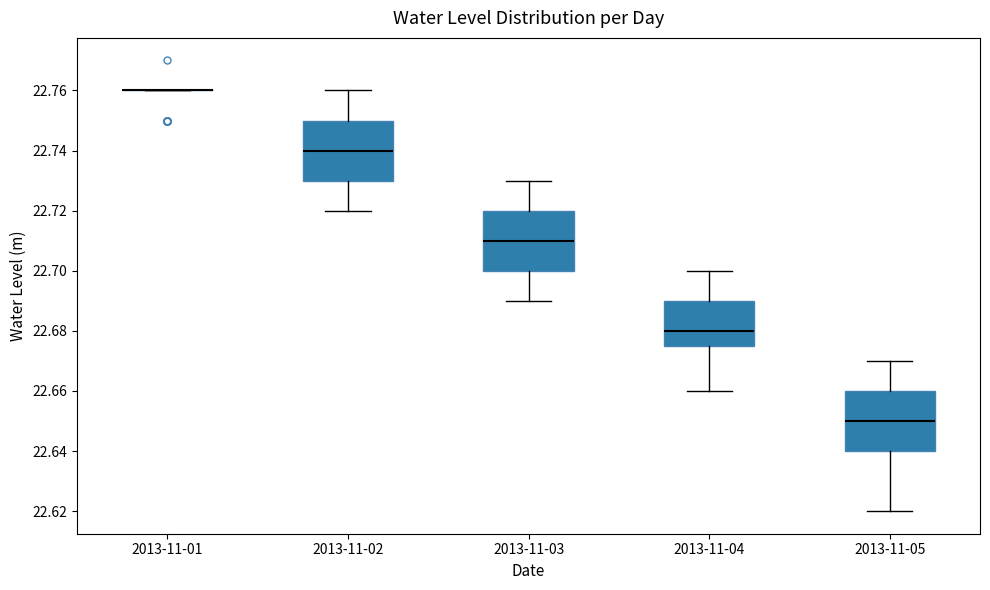

Reading left to right, read every box against the y-axis: the position of its median line, the range the box covers, and the ends of its whiskers. The values are not printed on the chart, so give them approximately, as read against the axis.

2013-11-01: box collapsed to a line at 22.760, whiskers 22.760 to 22.760
2013-11-02: median 22.740, box 22.730 to 22.750, whiskers 22.720 to 22.760
2013-11-03: median 22.710, box 22.700 to 22.720, whiskers 22.690 to 22.730
2013-11-04: median 22.680, box 22.676 to 22.690, whiskers 22.660 to 22.700
2013-11-05: median 22.650, box 22.640 to 22.660, whiskers 22.620 to 22.670